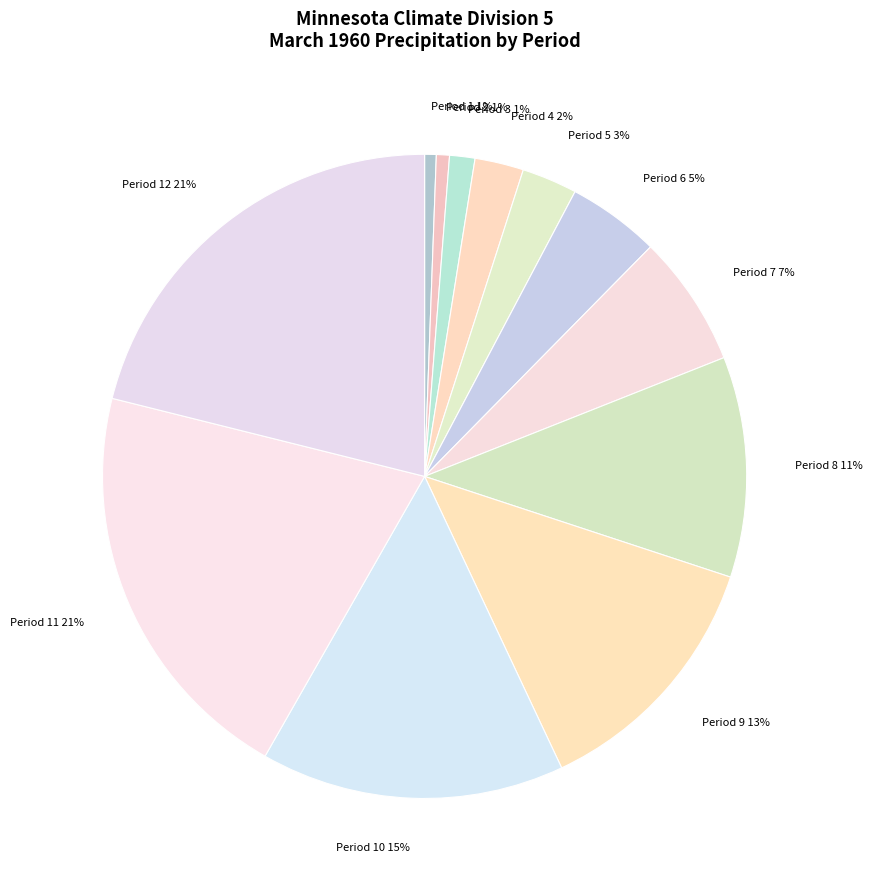

Does Period 2 account for over 50% of the chart?

No